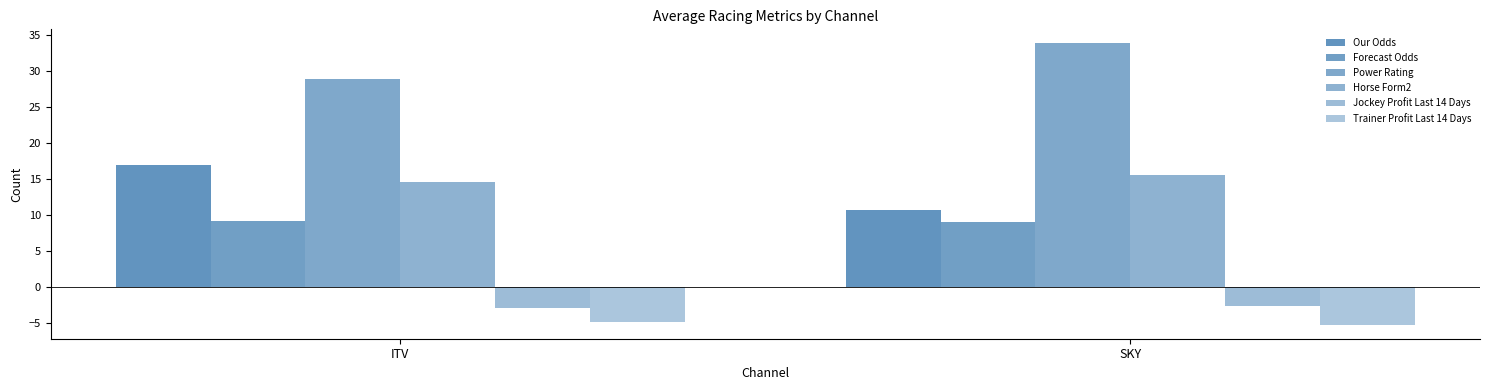

What is the minimum value for Trainer Profit Last 14 Days?

-5.3